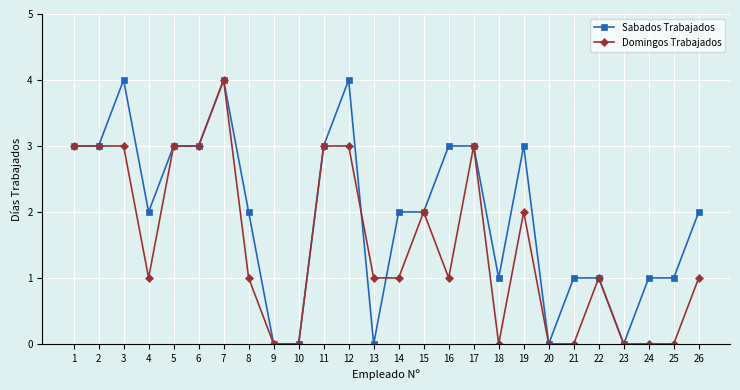

True or false: Sabados Trabajados has more than 0 interior local peaks.

True